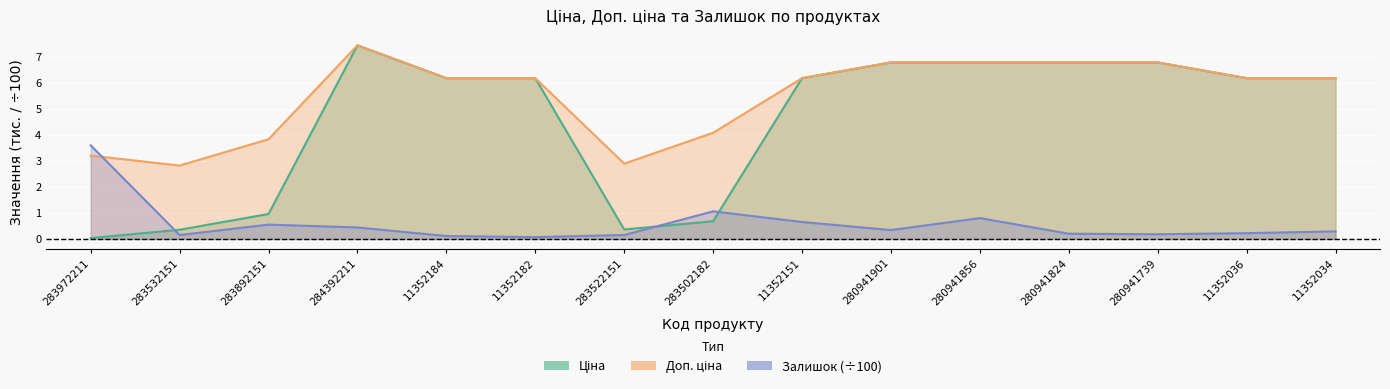

What are all the series names shown in the legend?

Ціна, Доп. ціна, Залишок